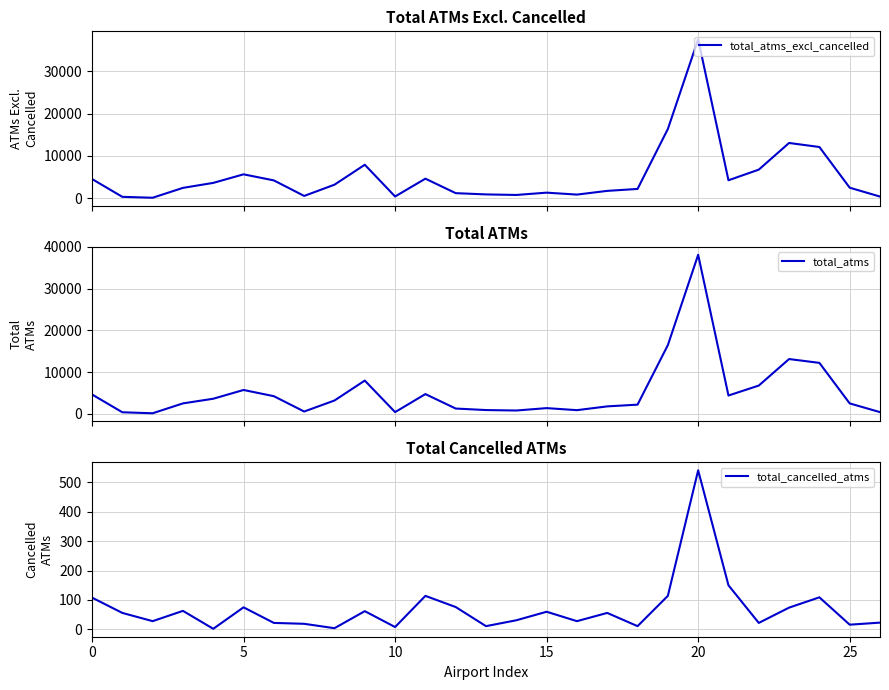

Does the chart display data point markers on the line(s)?

No